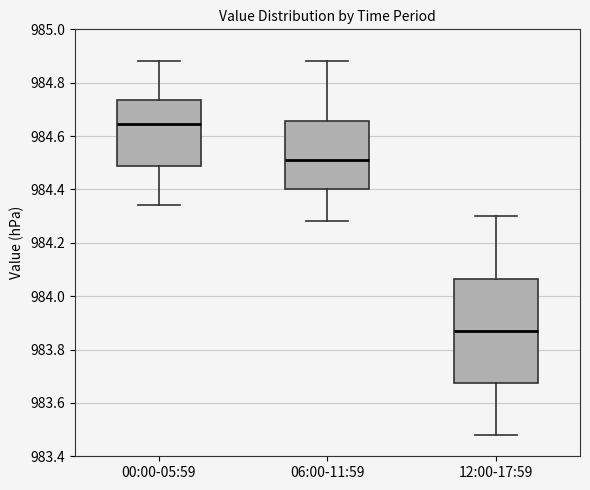

Reading left to right, read every box against the y-axis: the position of its median line, the range the box covers, and the ends of its whiskers. The values are not printed on the chart, so give them approximately, as read against the axis.

00:00-05:59: median 984.64, box 984.48 to 984.74, whiskers 984.34 to 984.88
06:00-11:59: median 984.52, box 984.40 to 984.66, whiskers 984.28 to 984.88
12:00-17:59: median 983.88, box 983.68 to 984.06, whiskers 983.48 to 984.30